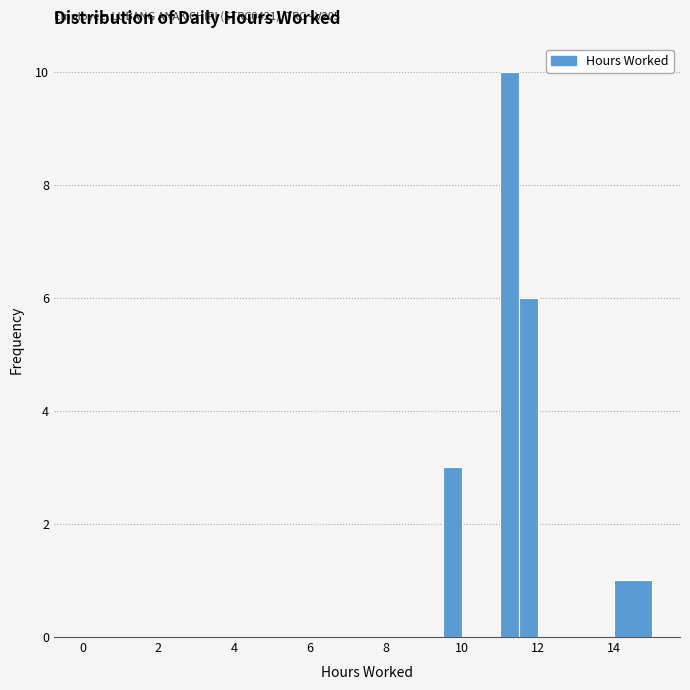

Read against the x-axis, roughly where is the centre of the tallest bar?

11.2